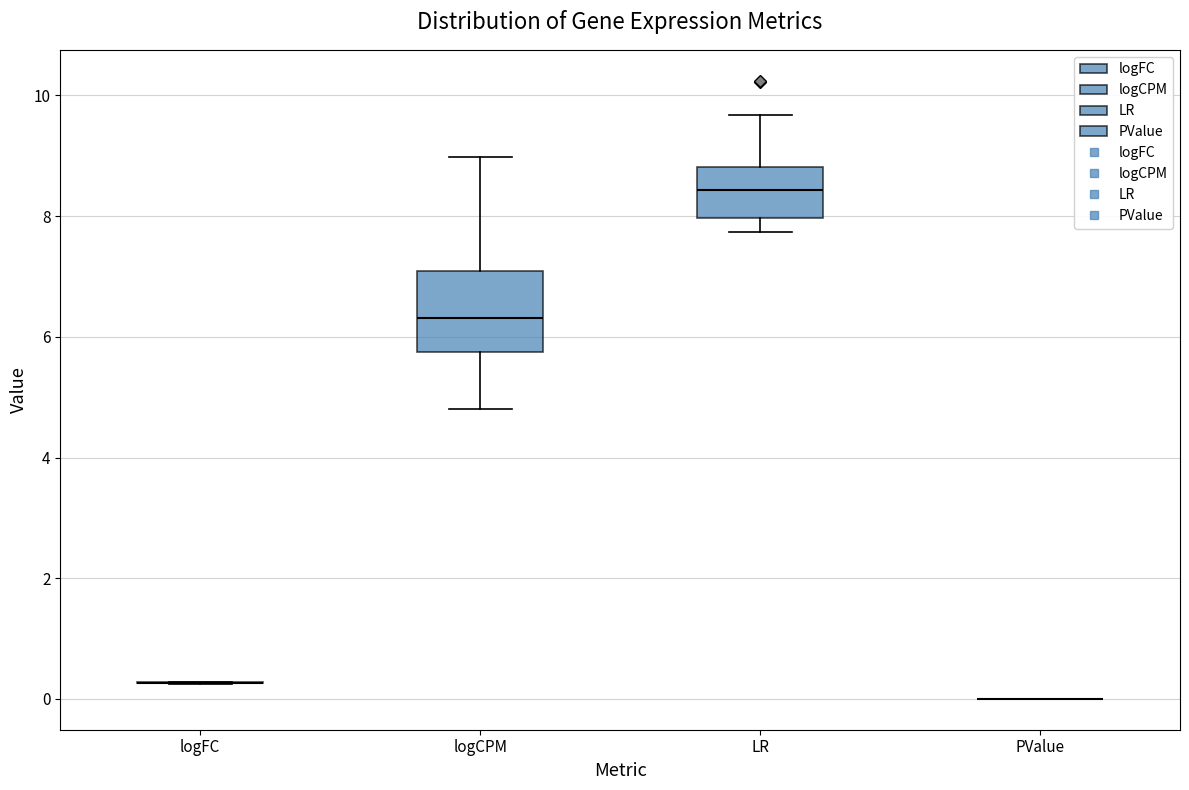

Where is the upper edge of the box for logCPM on the y-axis? The values are not printed on the chart, so give them approximately, as read against the axis.

7.0